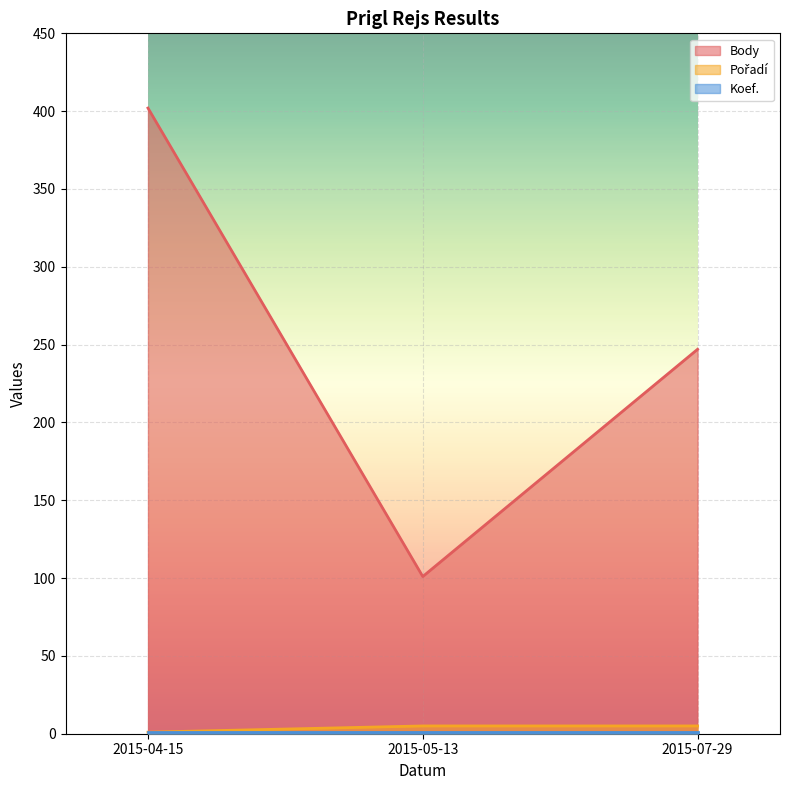

At which category is the sum across all series the highest?

2015-04-15